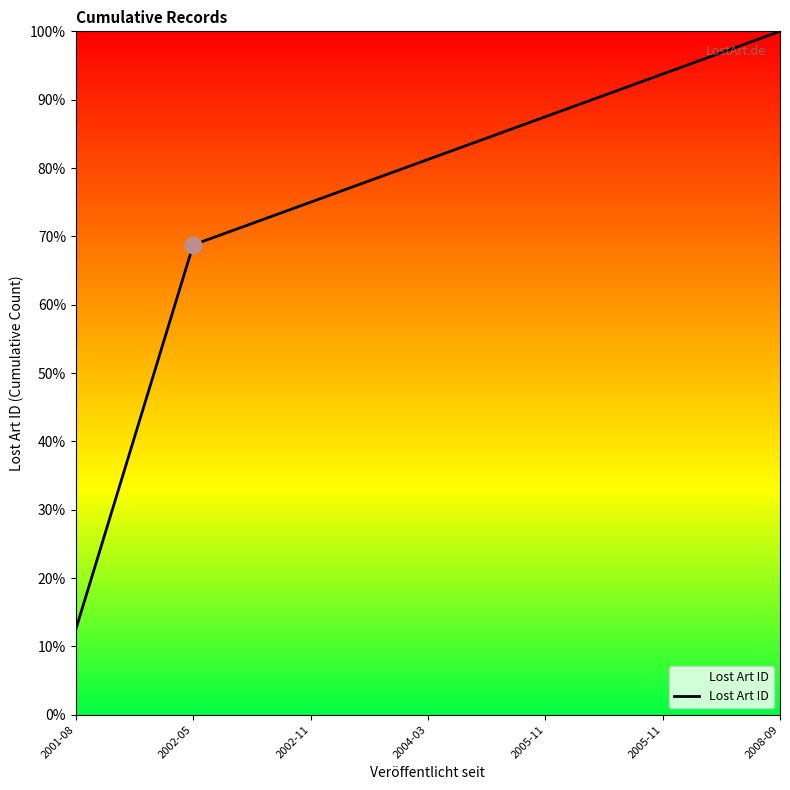

How many lines are shown in the chart?

1